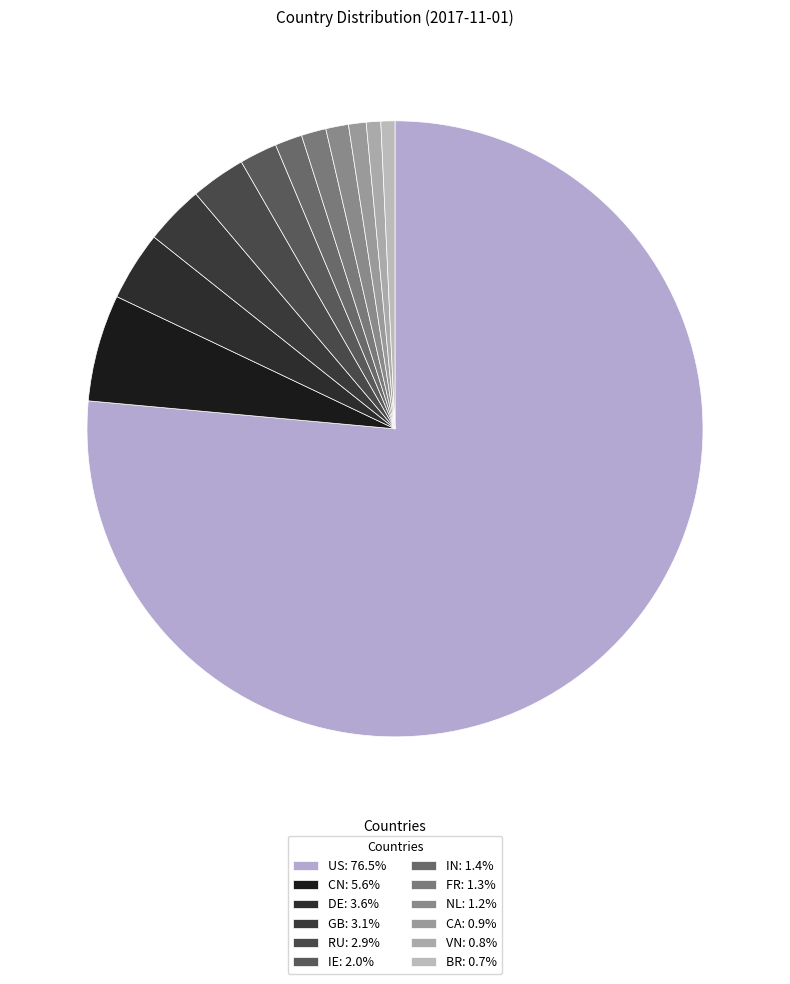

The DE slice represents 14% of the pie. True or false?

False